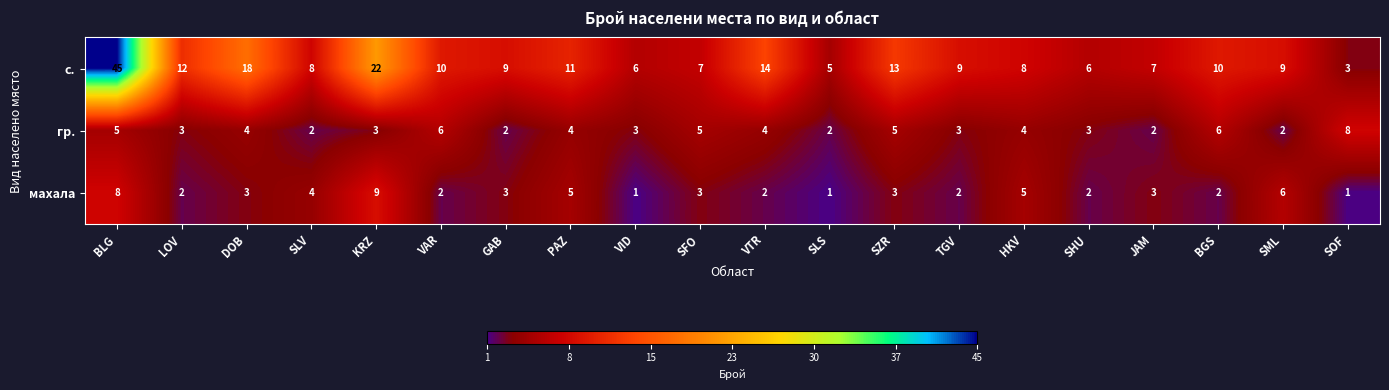

Count the number of data series in this chart.

3